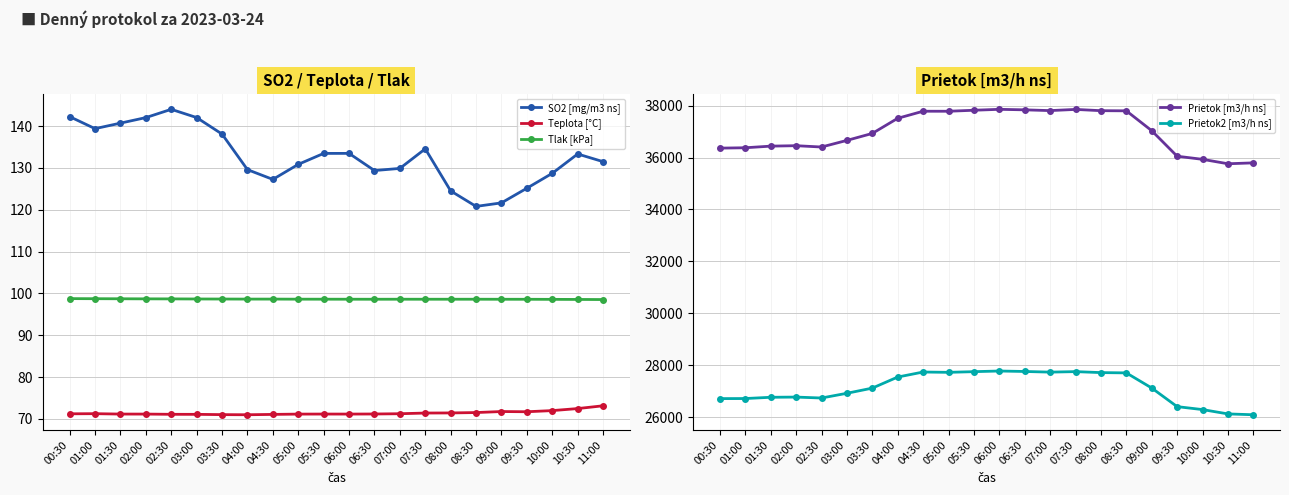

What is the label of the 15th point from the left?

07:30